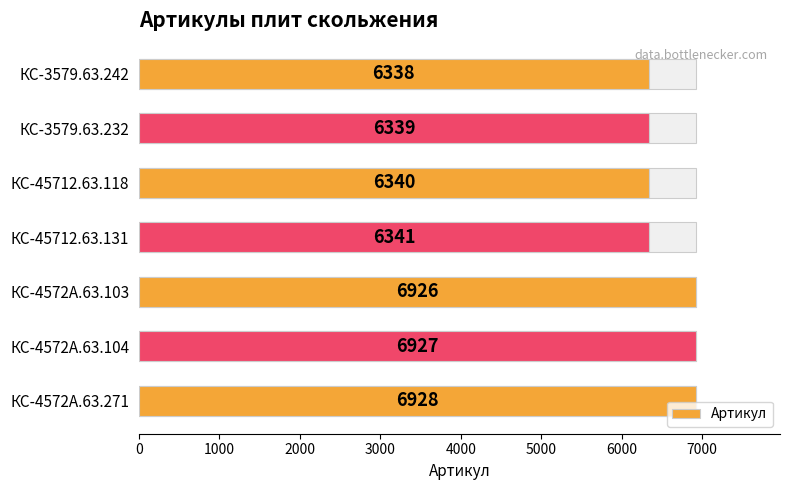

The value at КС-4572А.63.104 is 10432. True or false?

False